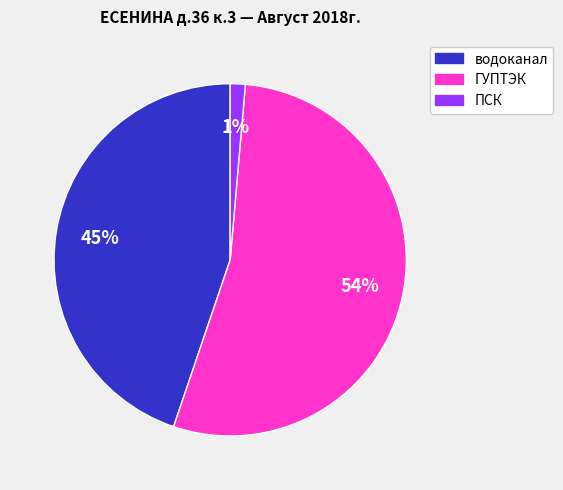

Does any single category account for the majority?

Yes